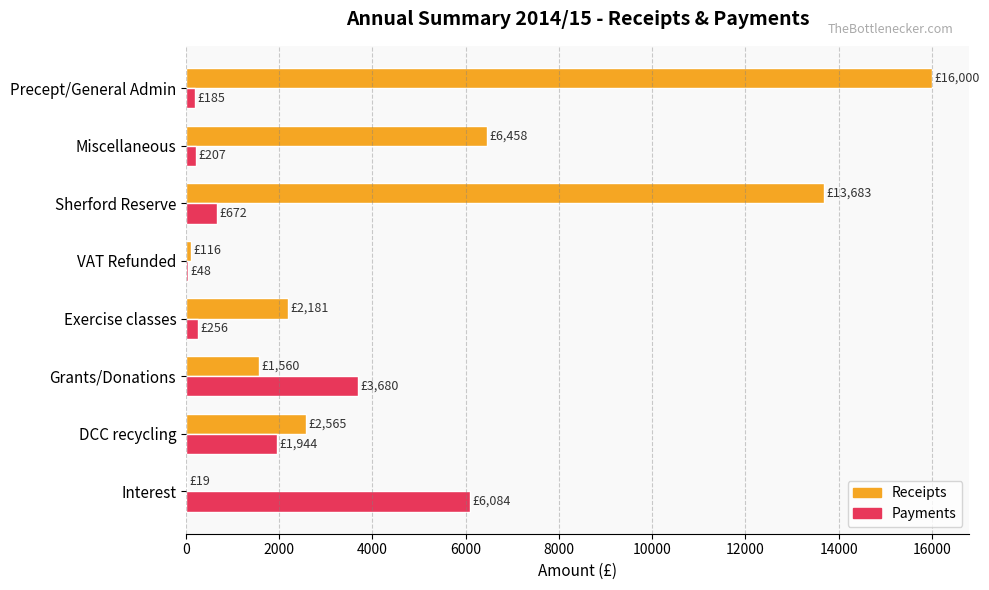

What is the highest value of the Receipts series?

16000.0